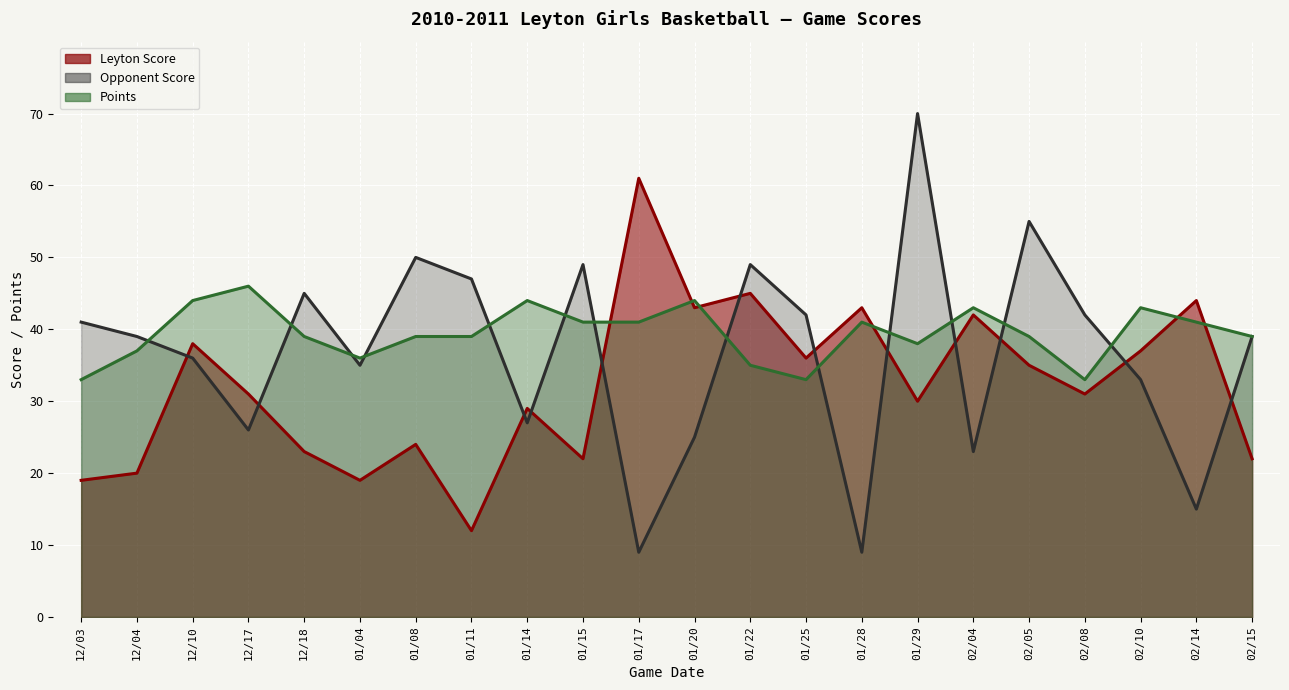

At how many categories does at least one series exceed 32?

22